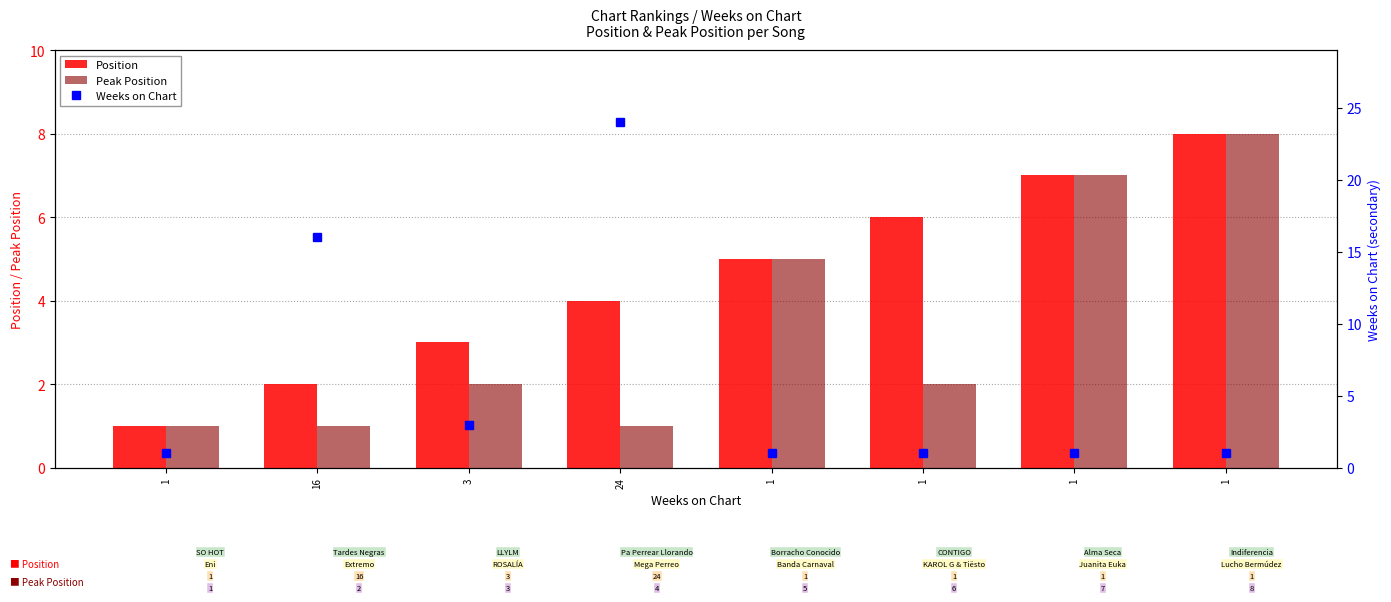

At which category does the chart reach its peak across all series?

24